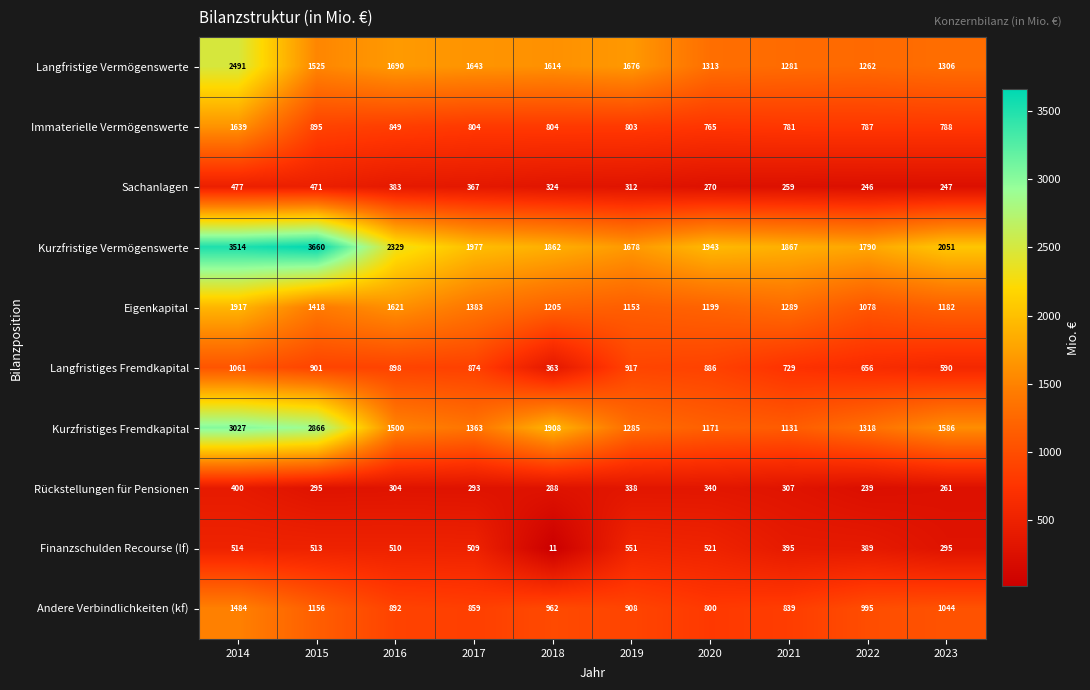

What is the sum of the Kurzfristige Vermögenswerte values at 2019 and 2020?

3621